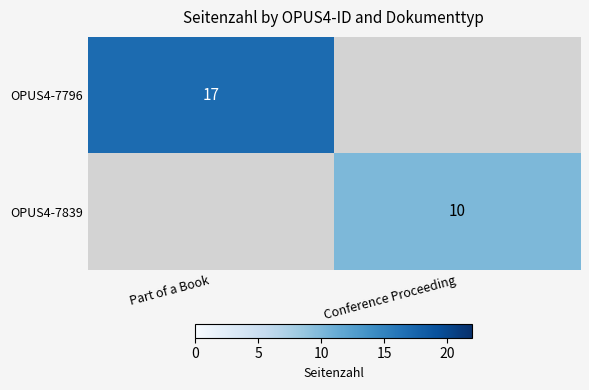

Is it true that OPUS4-7839 equals 10 at Conference Proceeding?

True